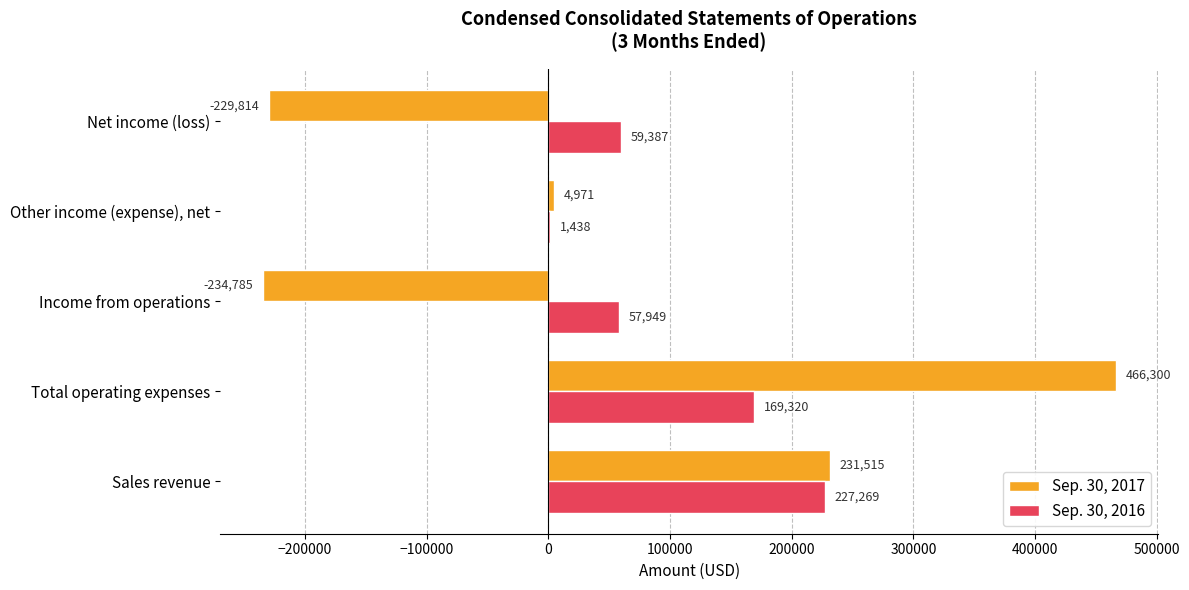

What is the sum of the Sep. 30, 2016 values at Total operating expenses and Other income (expense), net?

170758